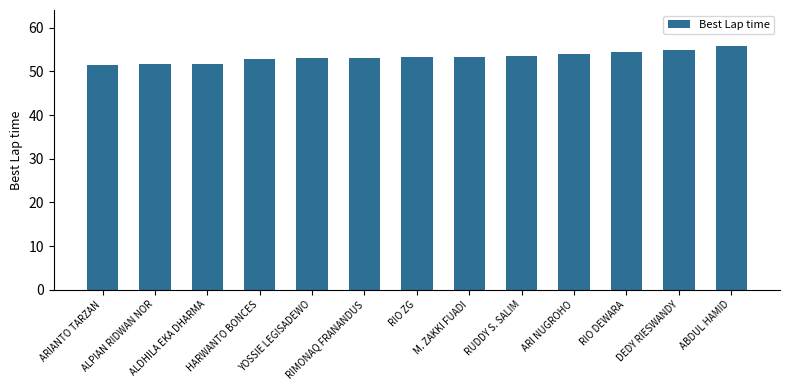

What is the value of the 1st bar from the left?

51.6